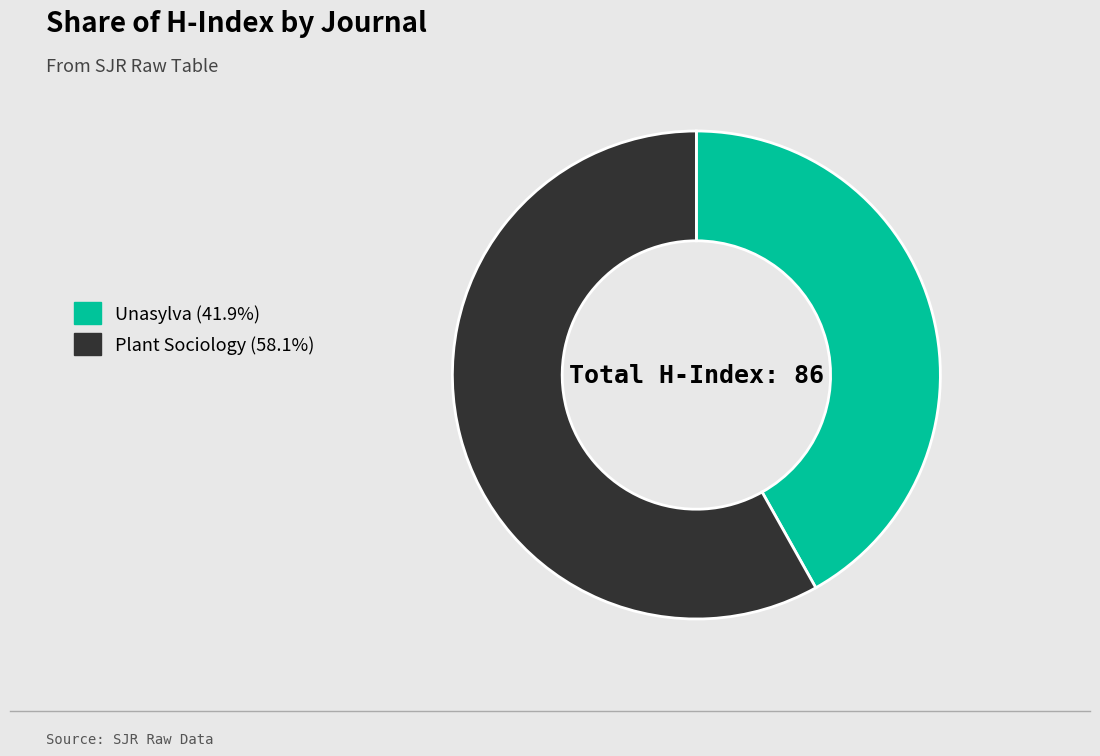

How many segments does this pie chart have?

2